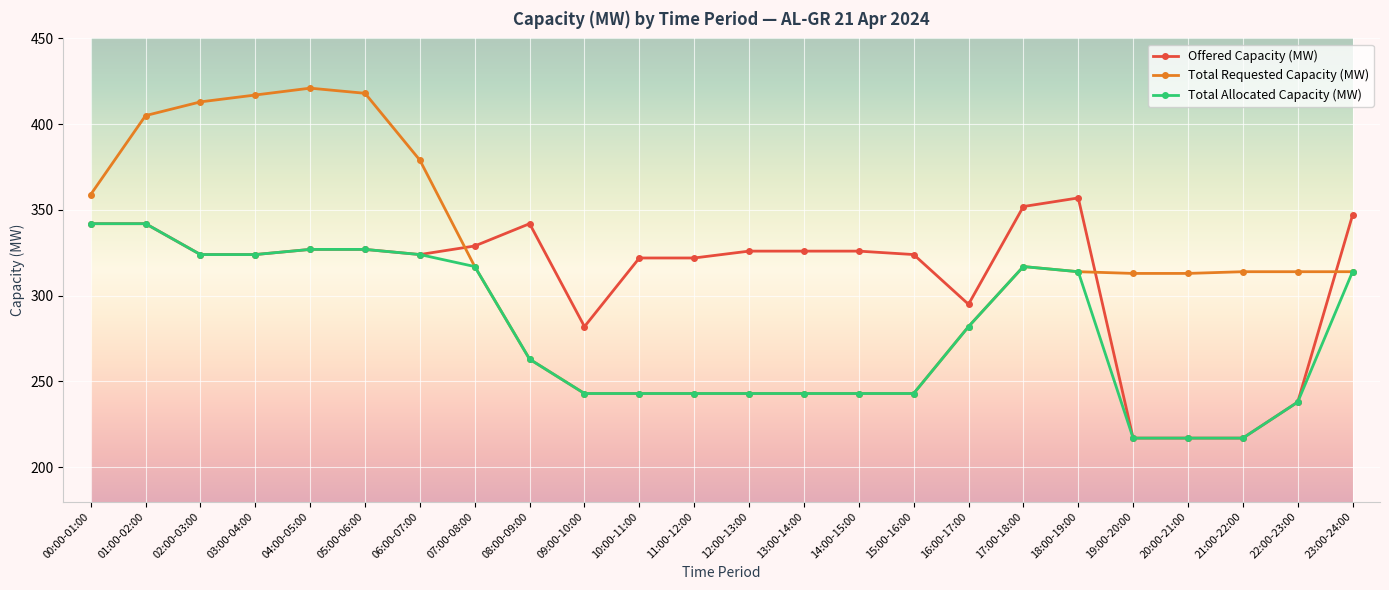

Is it true that Offered Capacity (MW) equals 327 at 05:00-06:00?

True